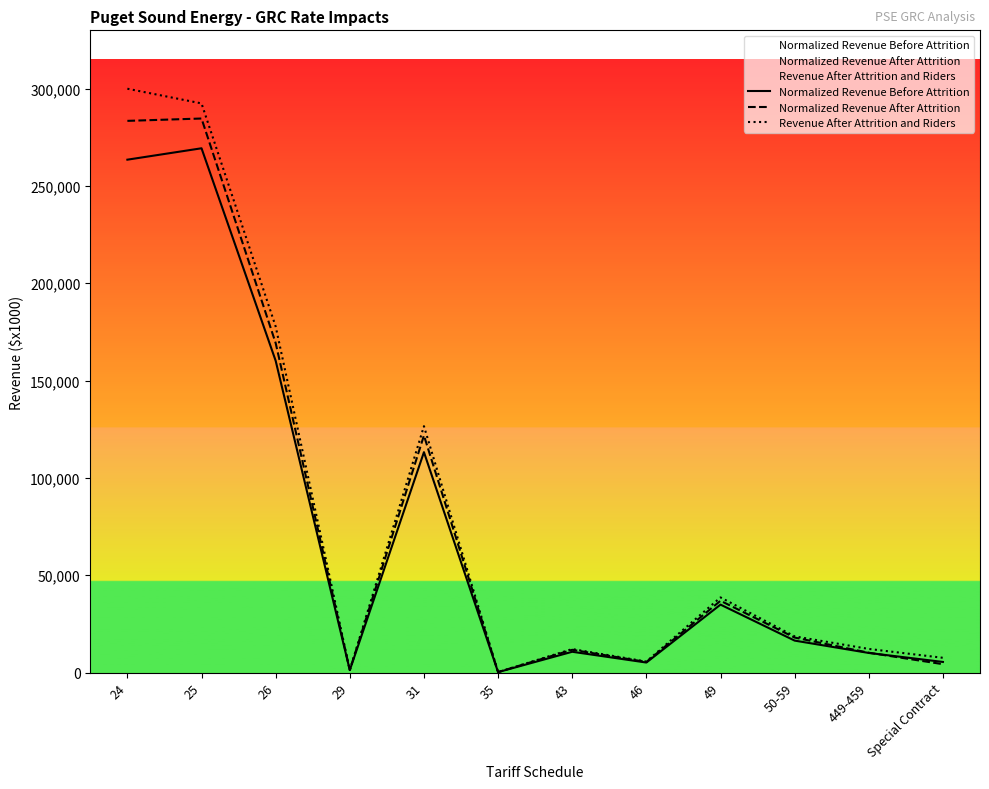

Count the number of data series in this chart.

3